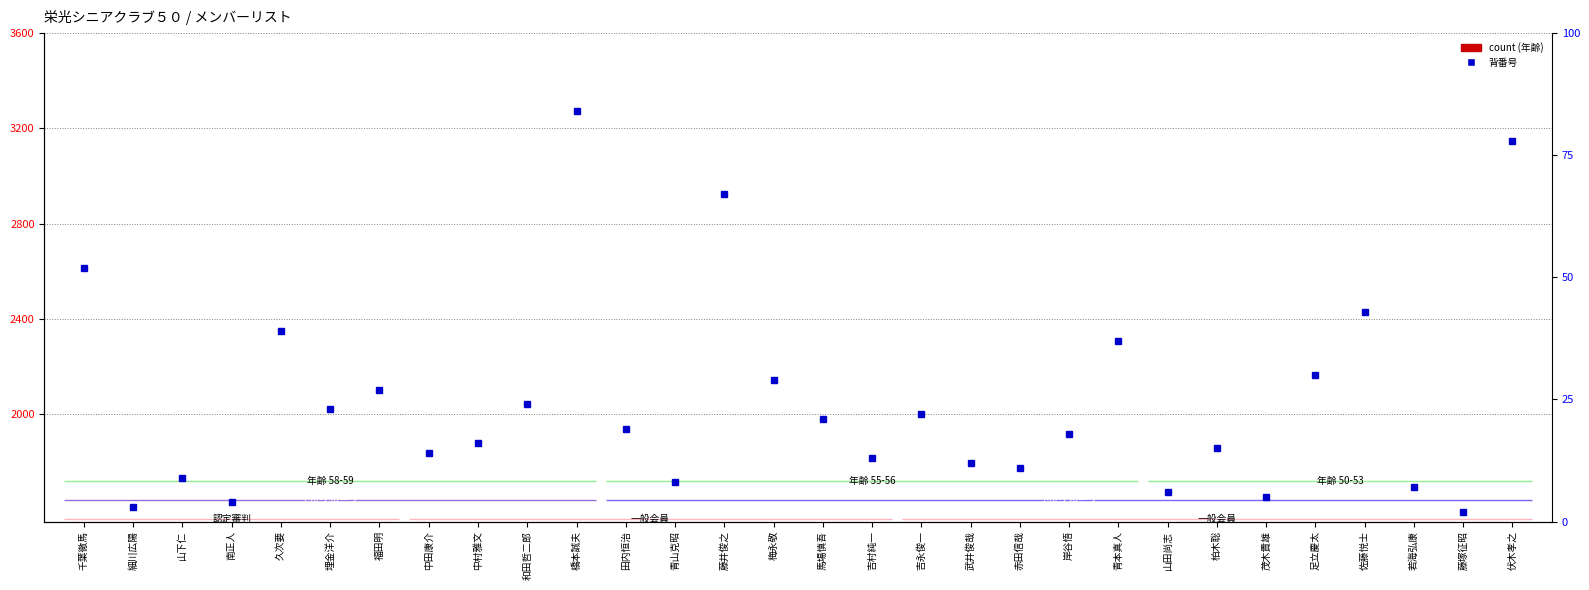

Read the count value at 和田哲二郎.

58